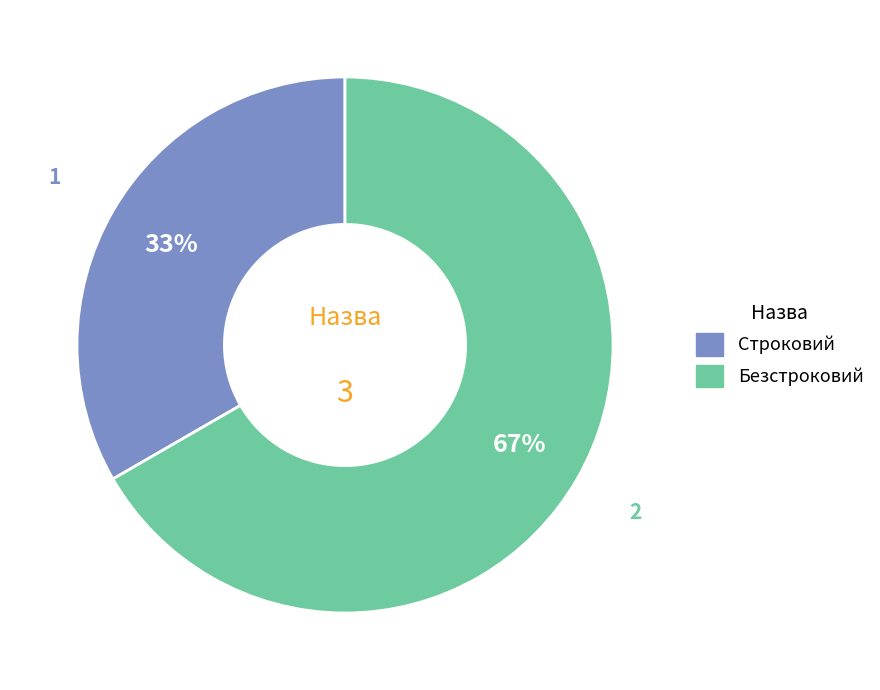

To the nearest percent, what portion does Строковий represent?

33%